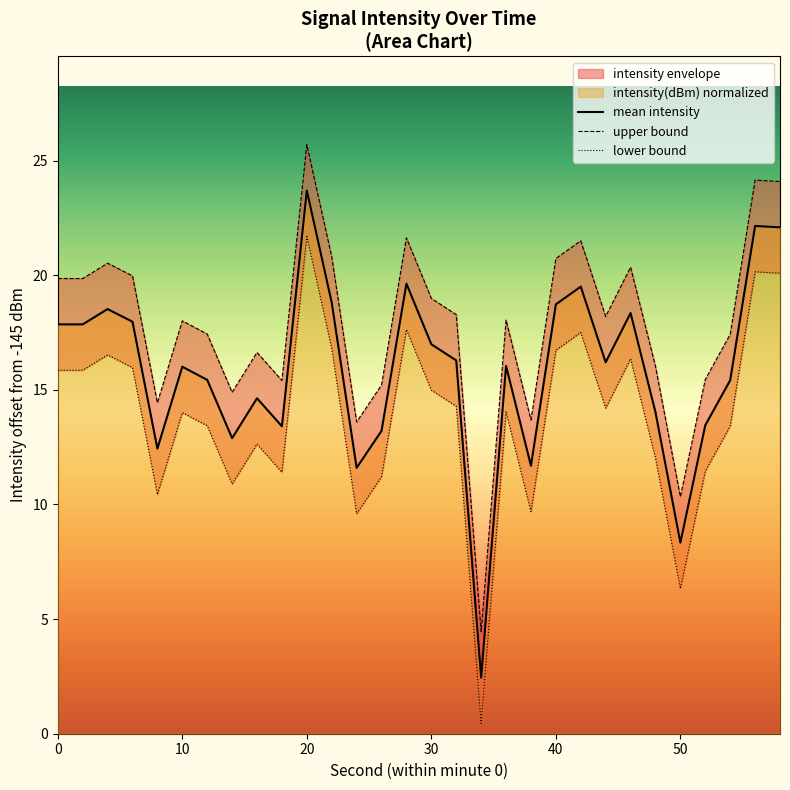

The value of mean intensity at 30 is 17.0. True or false?

True